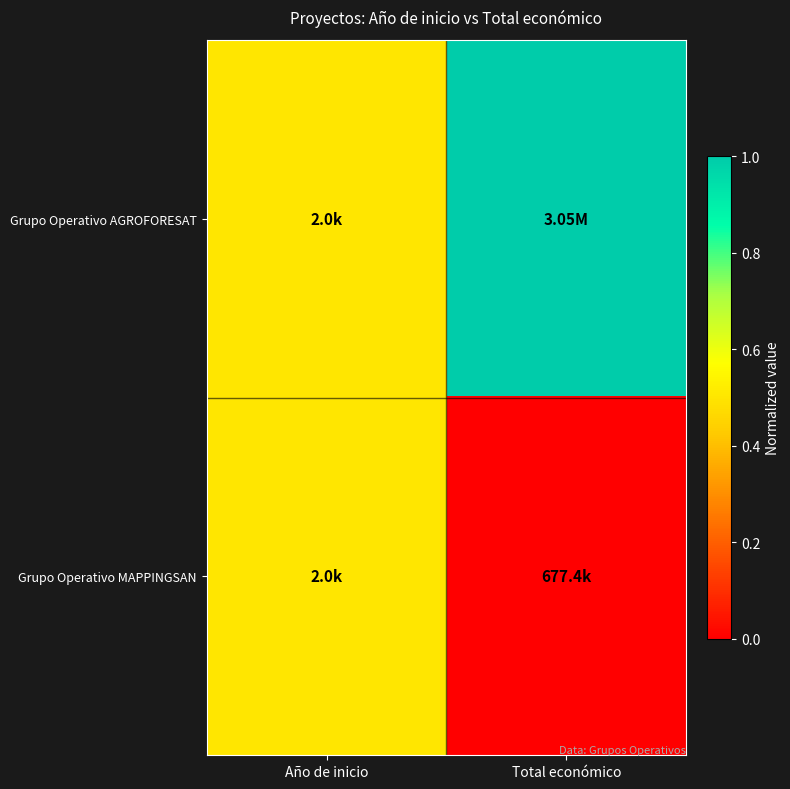

Reading right to left, transcribe all the data shown in this chart.

Grupo Operativo AGROFORESAT: Total económico=1.0	Año de inicio=0.5
Grupo Operativo MAPPINGSAN: Total económico=0.0	Año de inicio=0.5